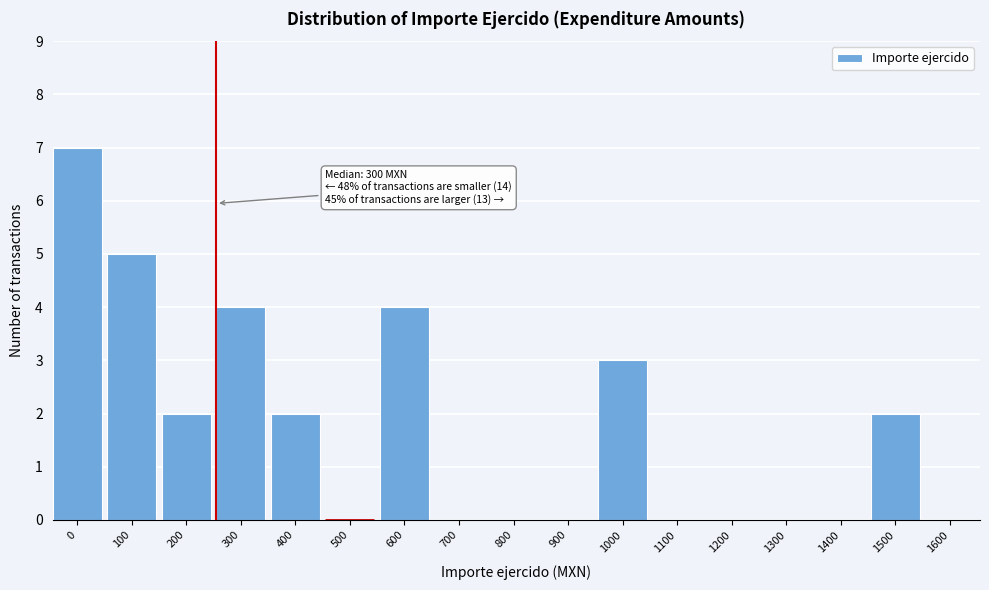

Reading left to right, transcribe all the data shown in this chart.

0=7	100=5	200=2	300=4	400=2	500=0	600=4	700=0	800=0	900=0	1000=3	1100=0	1200=0	1300=0	1400=0	1500=2	1600=0